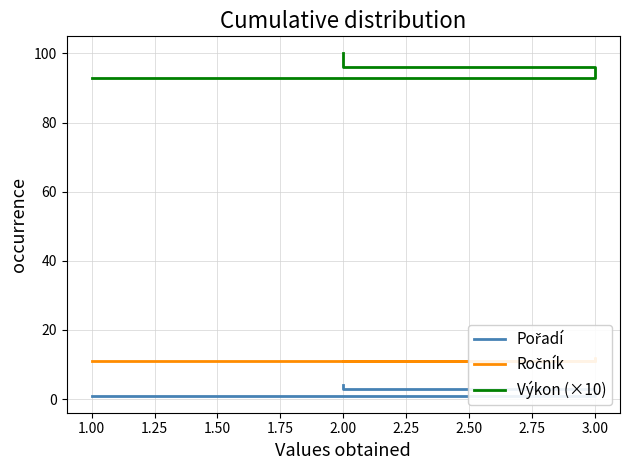

Where is Pořadí nearest to the value 2?

3.00